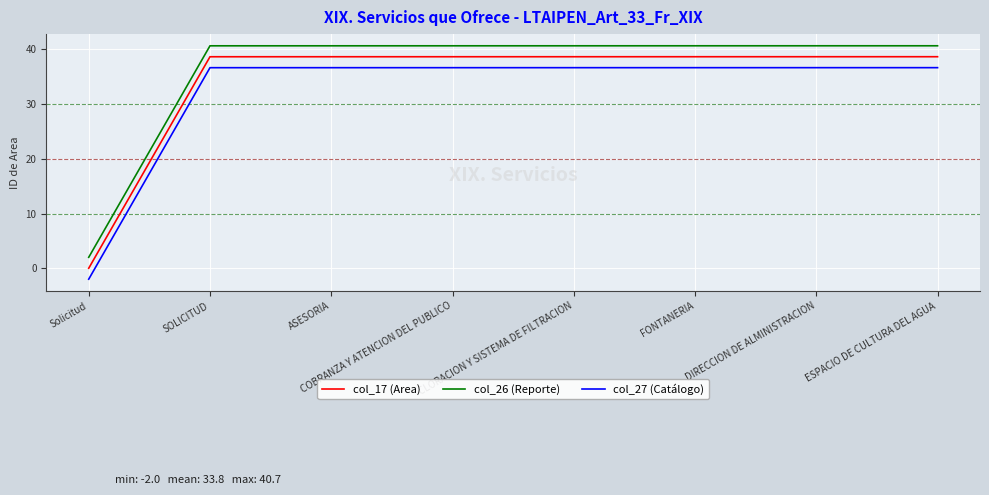

What is the average value of the col_26 (Reporte) series?

35.8